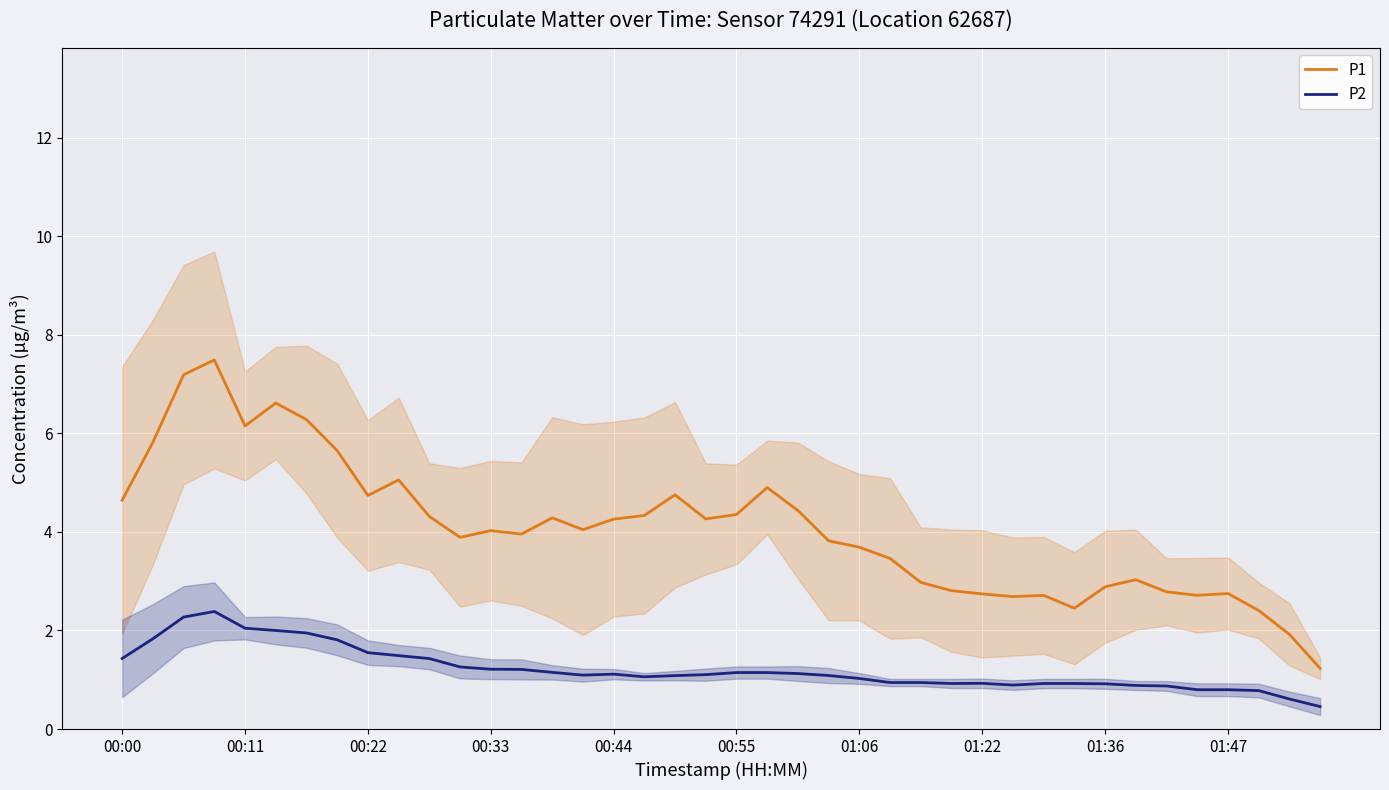

True or false: P2 has a value of 1.1 at 18.

True